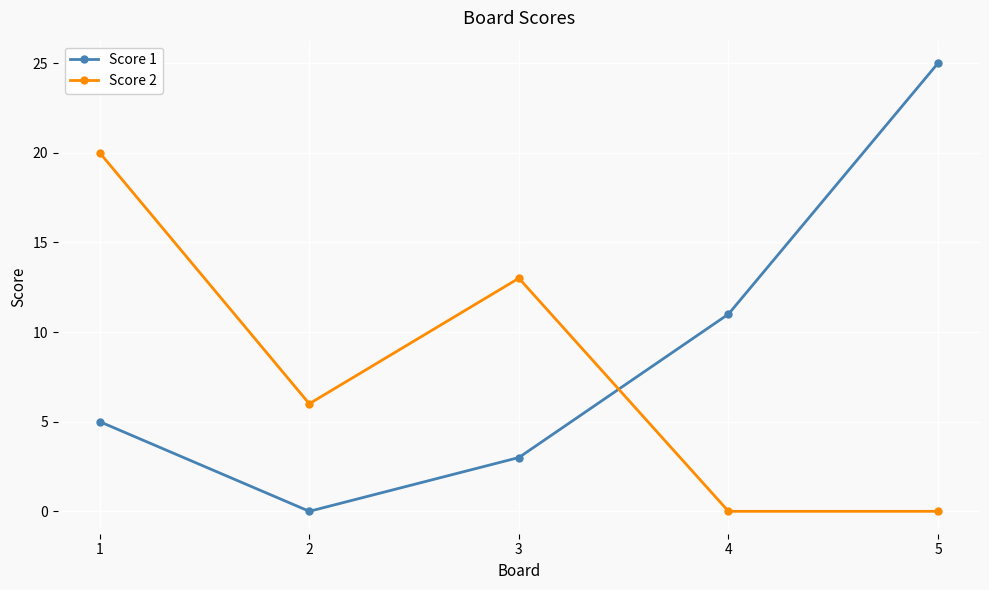

At which label does Score 2 first exceed 6?

1